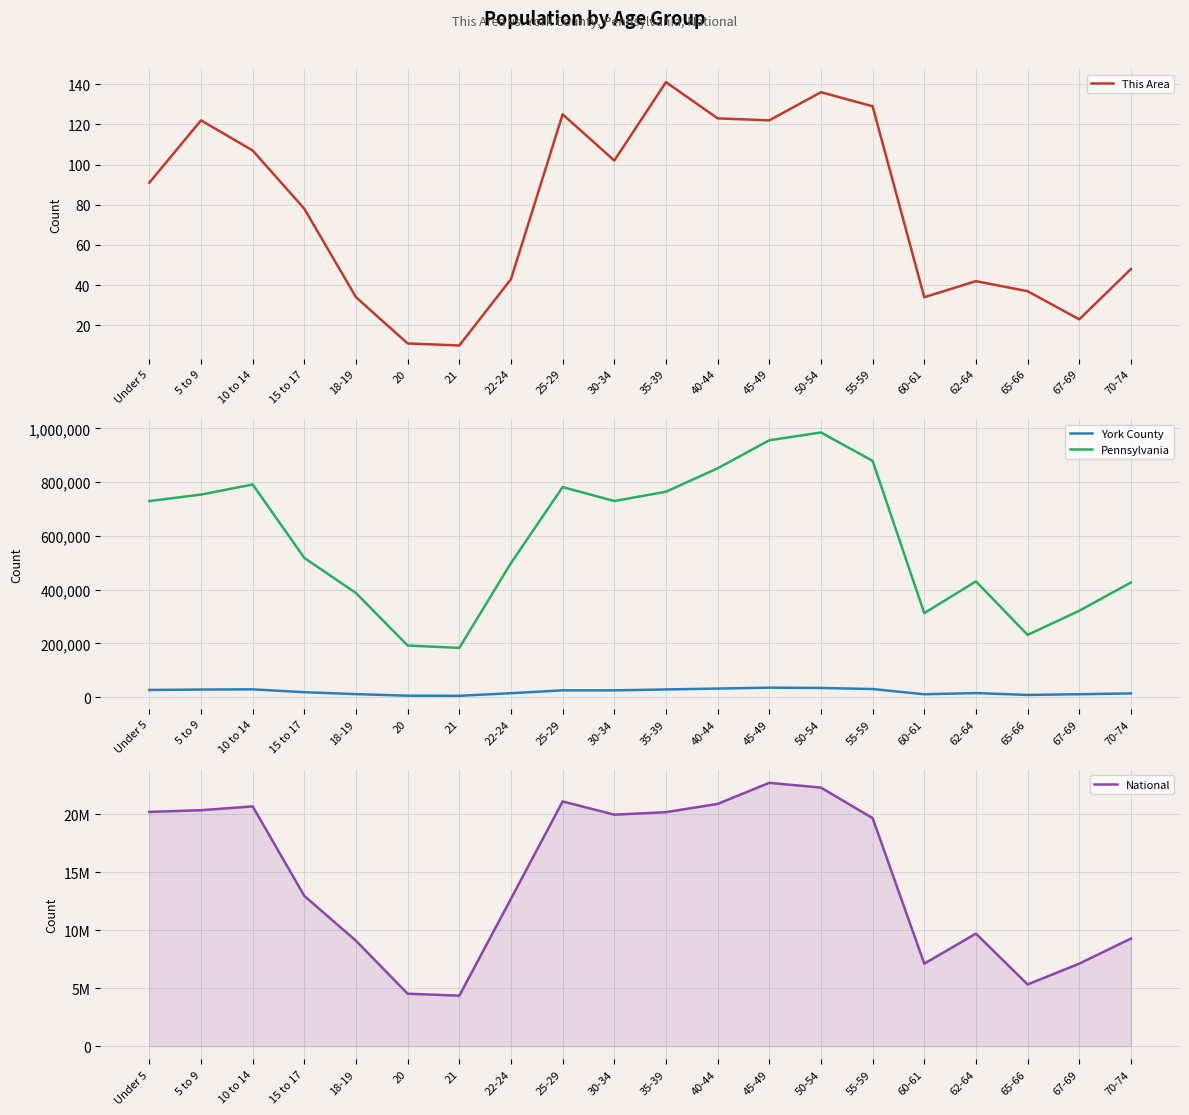

Rank the series by their maximum value, from highest to lowest.

National, Pennsylvania, York County, This Area